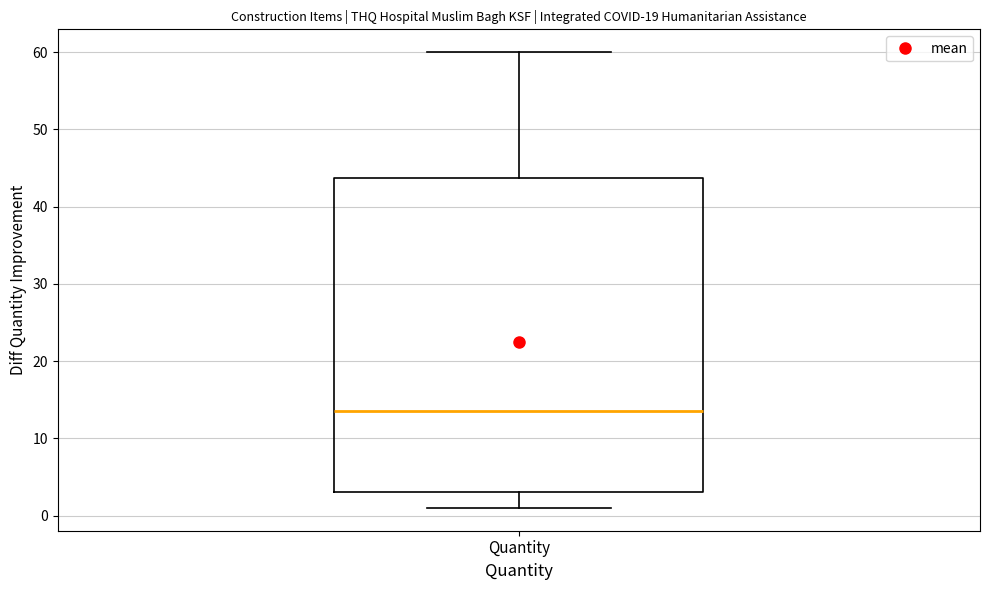

Read this box plot against the y-axis: the position of the median line, the range covered by the box, and the ends of both whiskers. The values are not printed on the chart, so give them approximately, as read against the axis.

median 14, box 3 to 44, whiskers 1 to 60